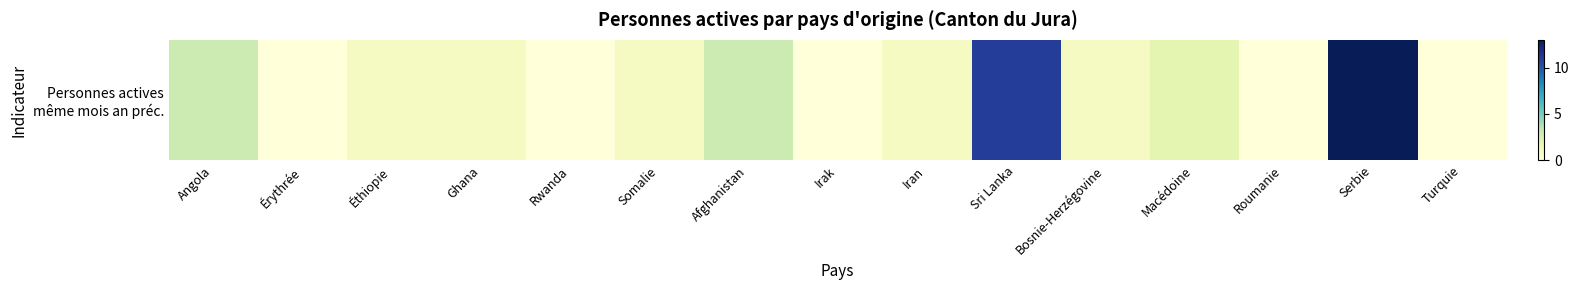

What value does the data have at Macédoine?

2